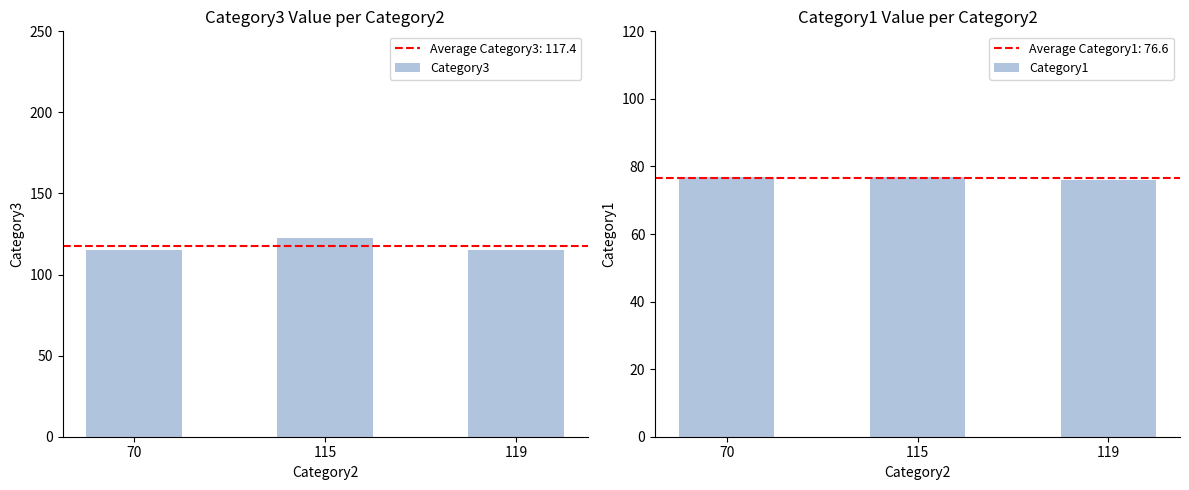

What is the difference between the maximum and minimum values in the Category1 series?

1.0